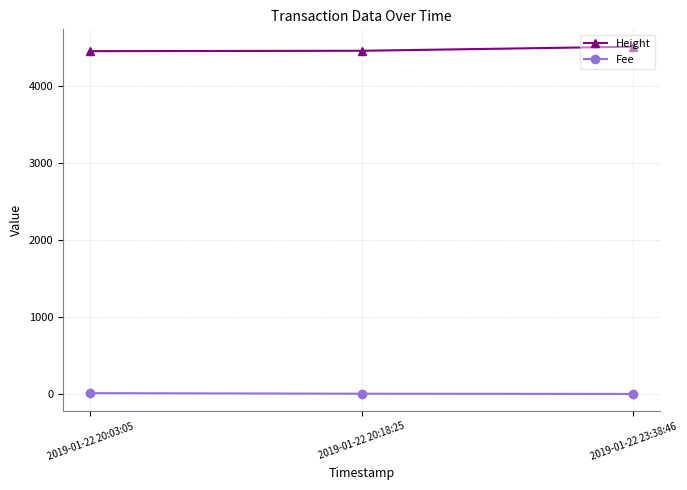

What is the total value across all series at 2019-01-22 20:03:05?

4461.2